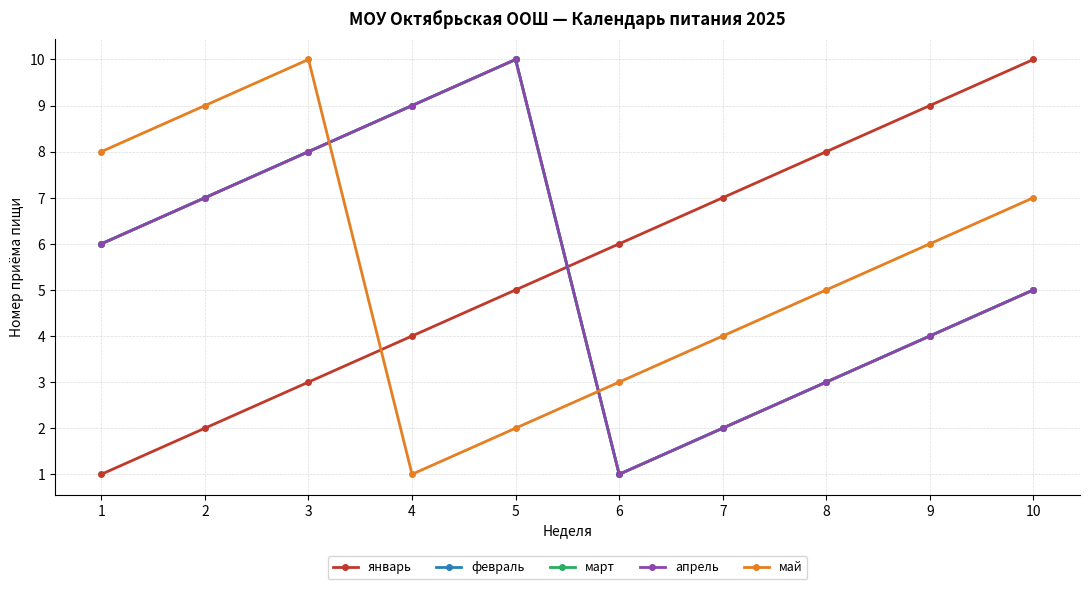

List the series in order of their peak value, highest first.

январь, февраль, март, апрель, май